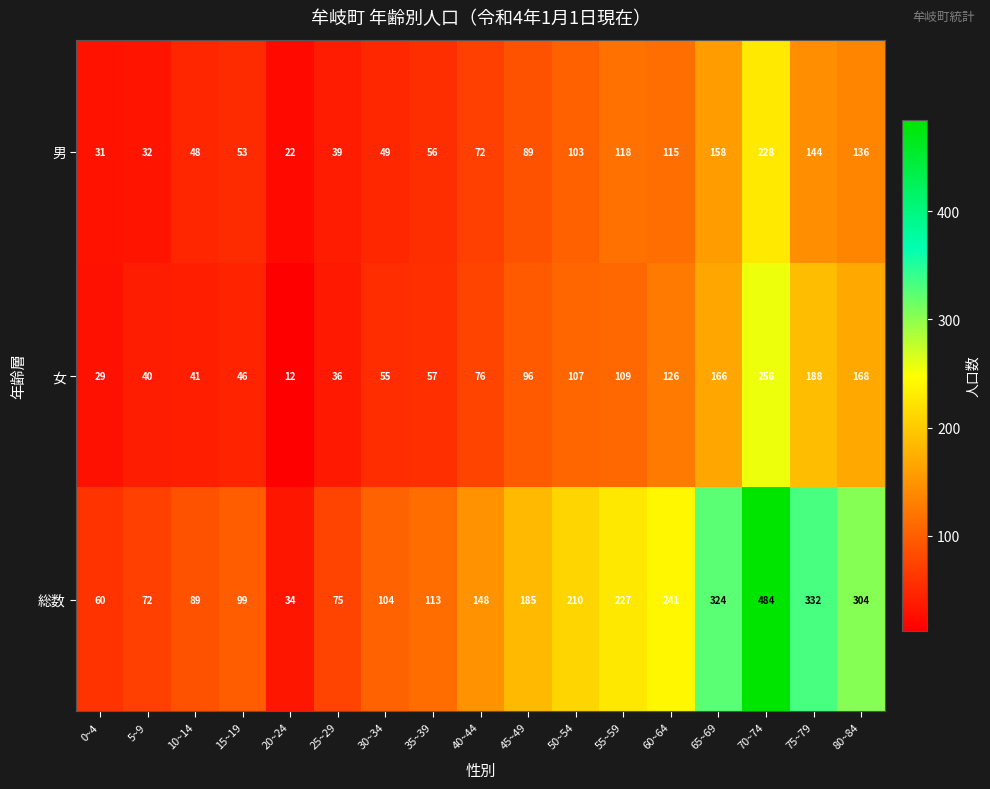

Rank the series at 45~49 from highest to lowest value.

総数, 女, 男